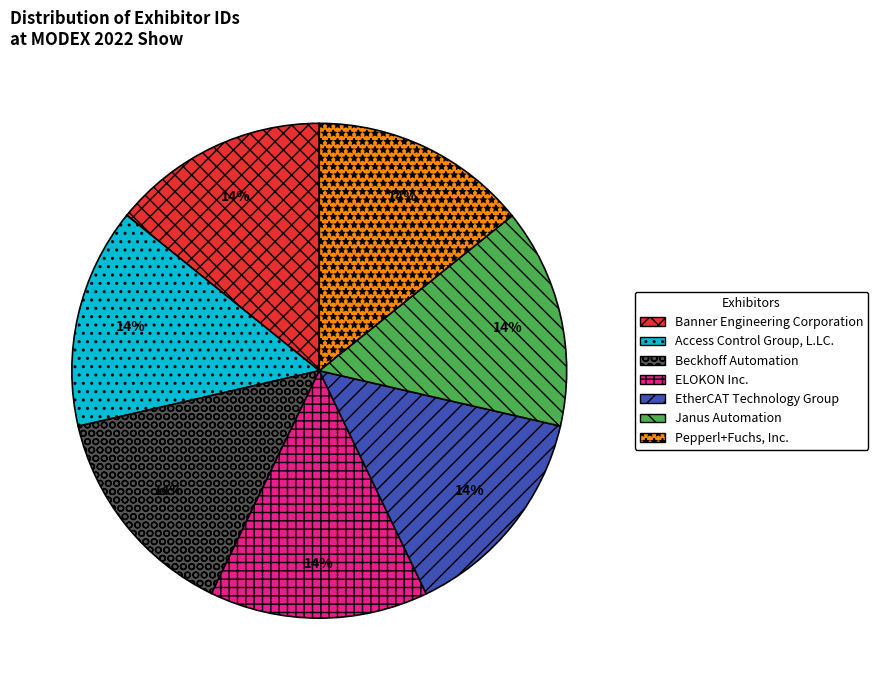

To the nearest percent, what is the average slice percentage?

14%